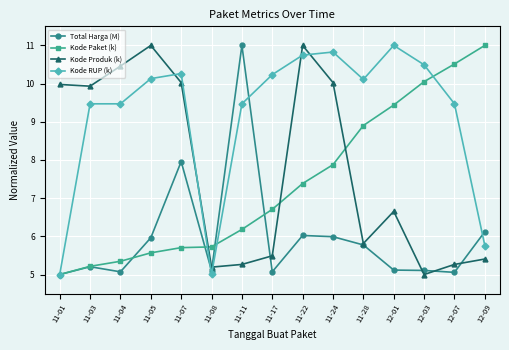

Is the value of Kode Paket (k) at 11-24 greater than the value of Kode RUP (k) at 11-05?

No